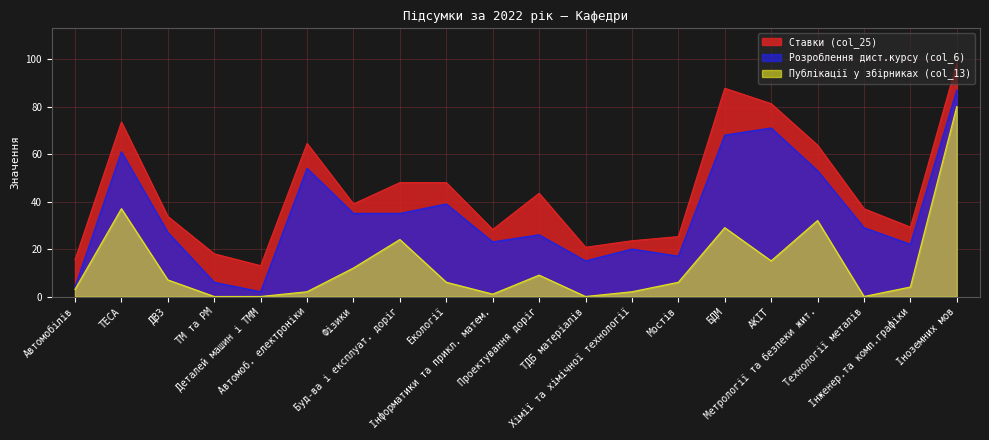

True or false: Ставки (col_25) and Розроблення дист.курсу (col_6) intersect in this chart.

False